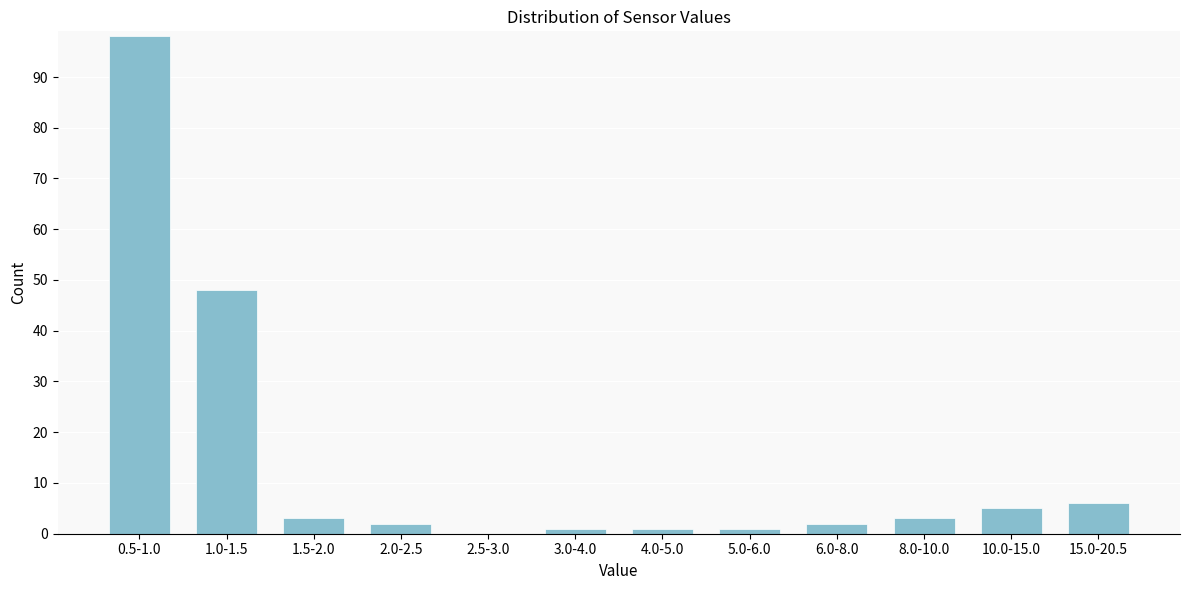

Reading left to right, transcribe all the data shown in this chart.

0.5-1.0=98	1.0-1.5=48	1.5-2.0=3	2.0-2.5=2	2.5-3.0=0	3.0-4.0=1	4.0-5.0=1	5.0-6.0=1	6.0-8.0=2	8.0-10.0=3	10.0-15.0=5	15.0-20.5=6